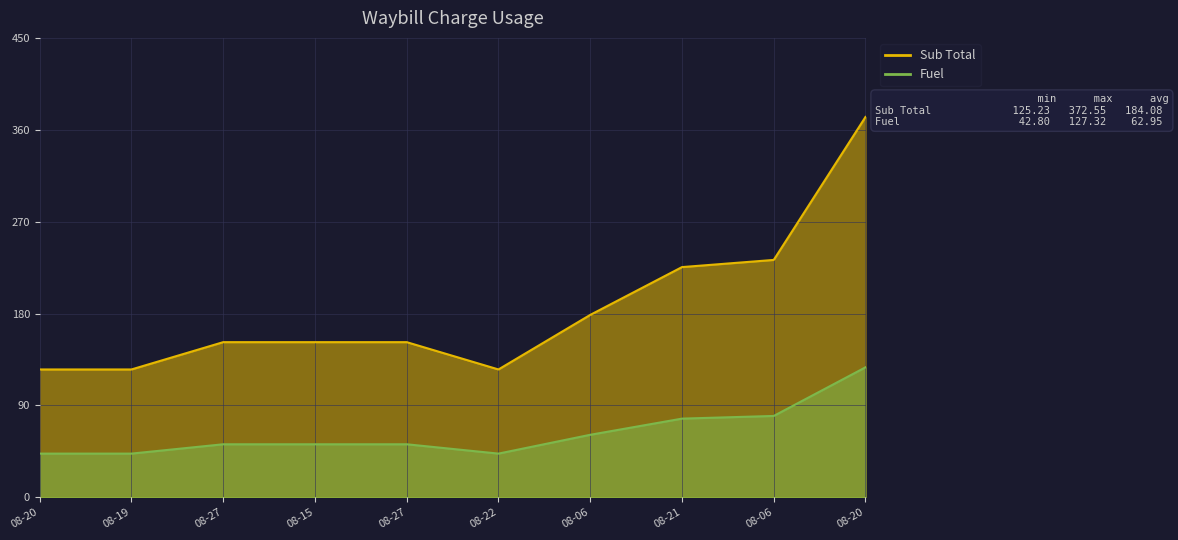

How many distinct data groups are displayed?

2